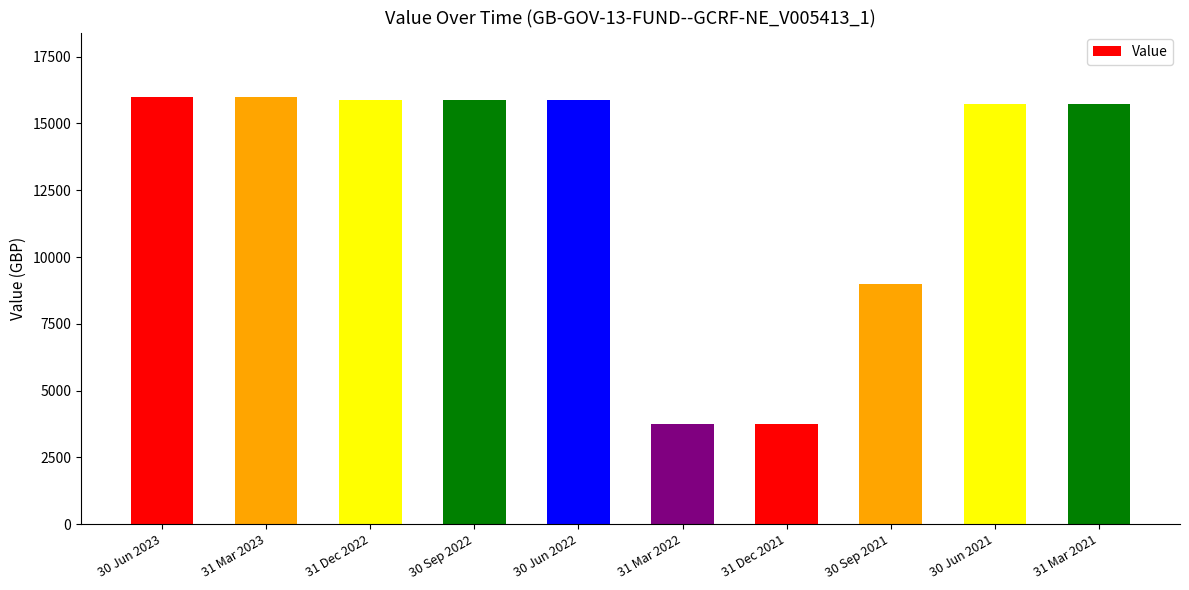

What is the average value?

12761.0